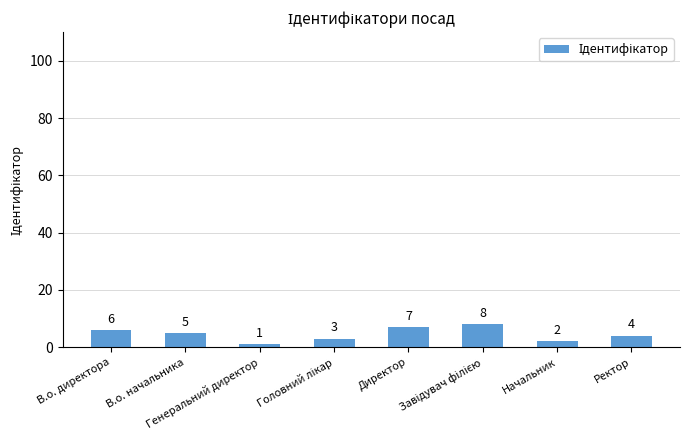

What is the difference between the second highest and second lowest values?

5